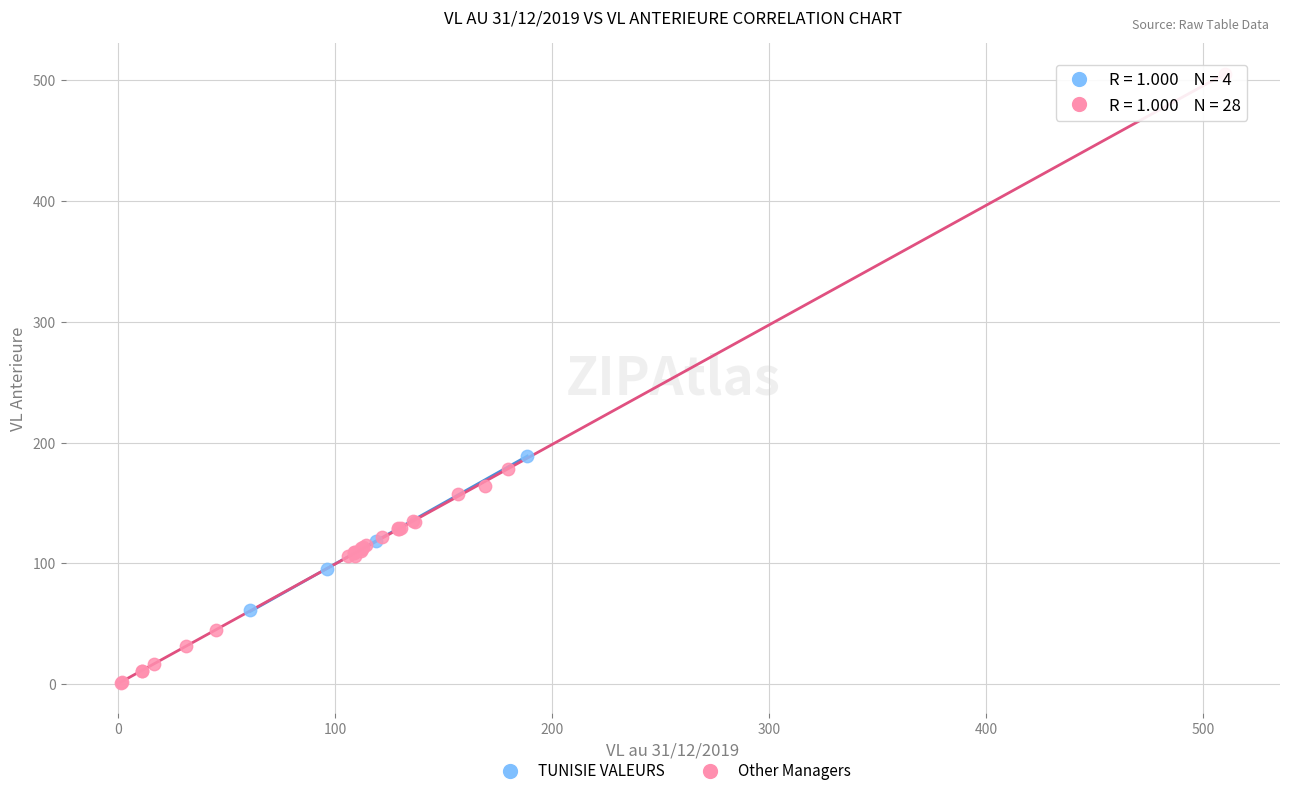

Which series has the largest Y range (max minus min)?

Other Managers